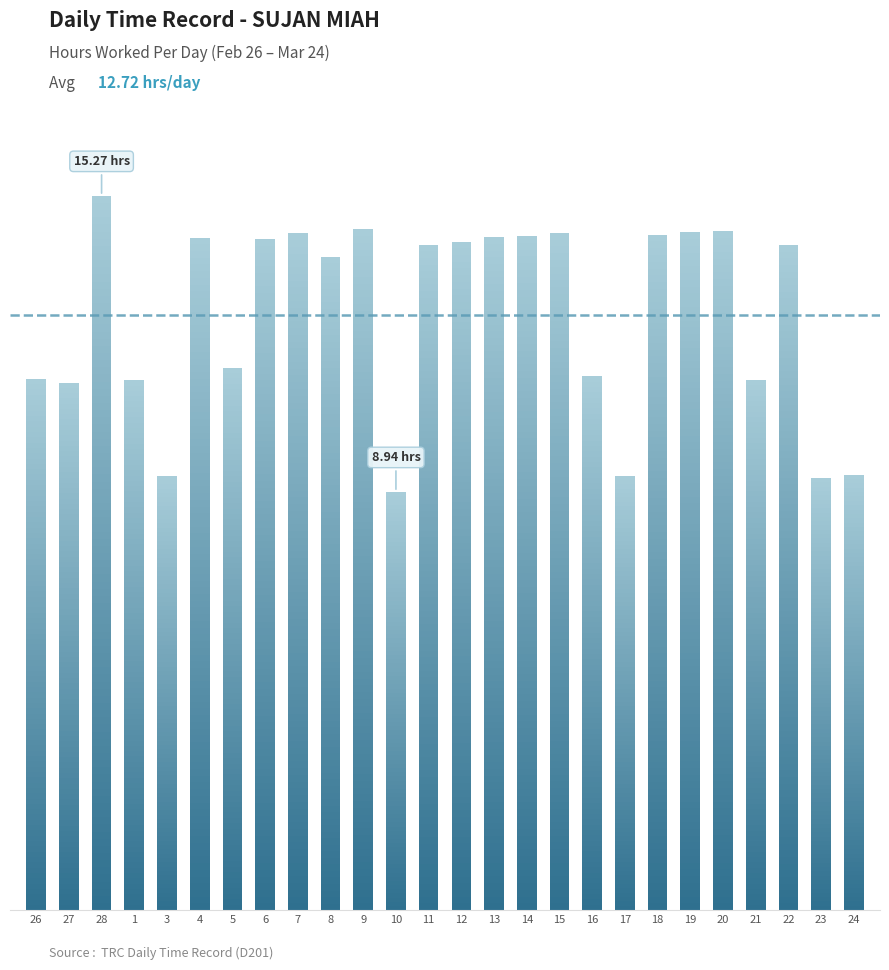

Which category has the highest value across all series?

28